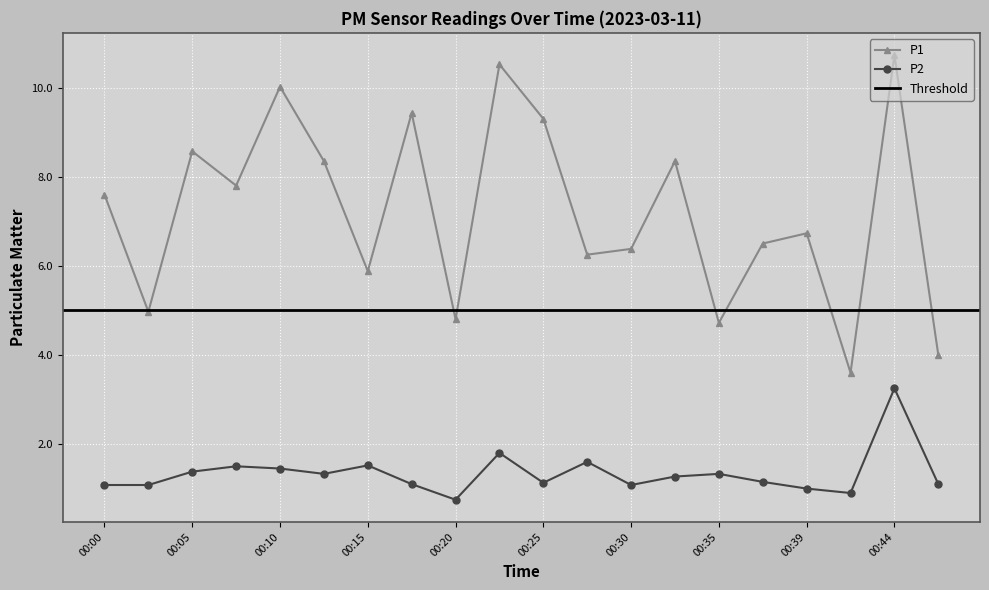

Reading right to left, transcribe all the data shown in this chart.

P1: 00:47=4.0	00:44=10.7	00:42=3.6	00:39=6.7	00:37=6.5	00:35=4.7	00:32=8.3	00:30=6.4	00:27=6.2	00:25=9.3	00:22=10.5	00:20=4.8	00:17=9.4	00:15=5.9	00:13=8.3	00:10=10.0	00:07=7.8	00:05=8.6	00:03=5.0	00:00=7.6
P2: 00:47=1.1	00:44=3.2	00:42=0.9	00:39=1.0	00:37=1.1	00:35=1.3	00:32=1.3	00:30=1.1	00:27=1.6	00:25=1.1	00:22=1.8	00:20=0.8	00:17=1.1	00:15=1.5	00:13=1.3	00:10=1.4	00:07=1.5	00:05=1.4	00:03=1.1	00:00=1.1